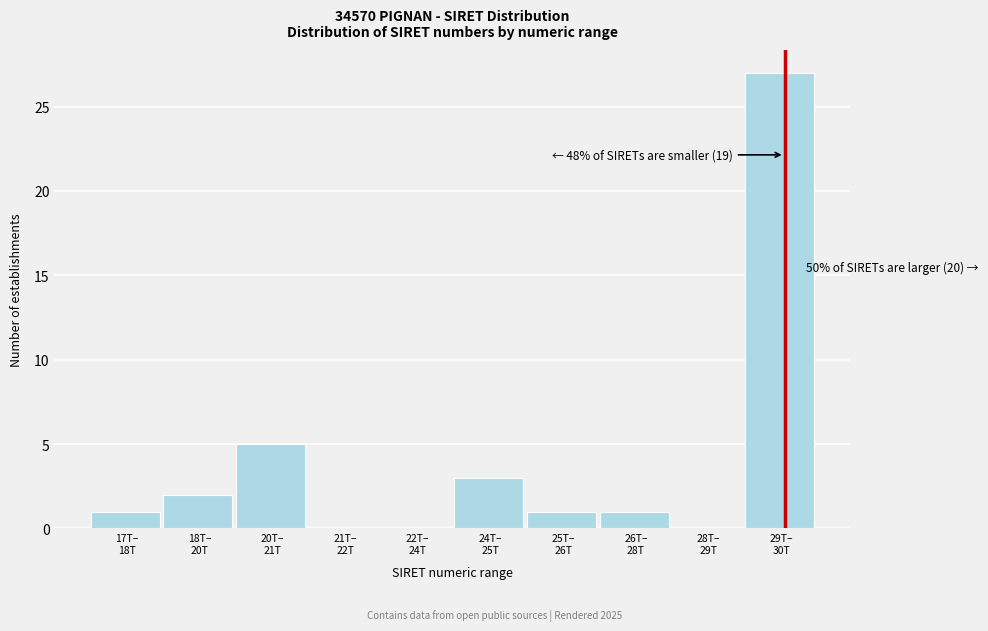

What is the maximum value shown in the chart?

27